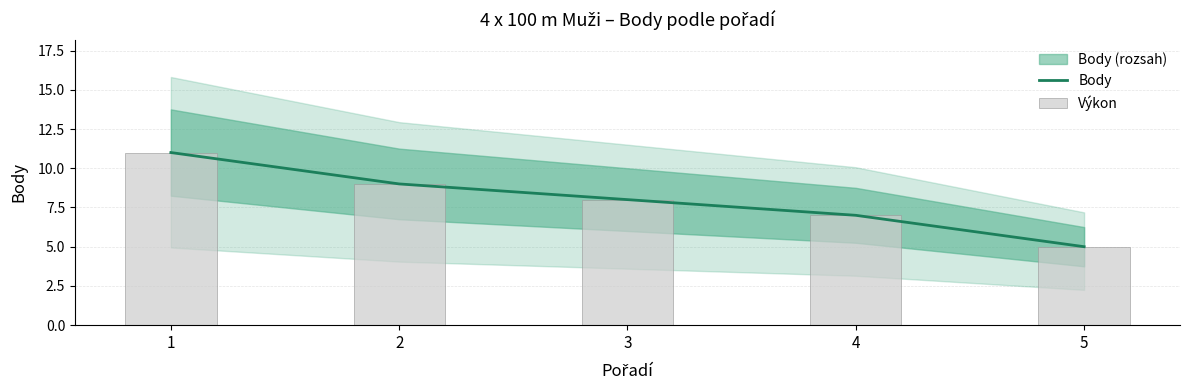

What is the value of the Výkon bar at the 5th from the left?

5